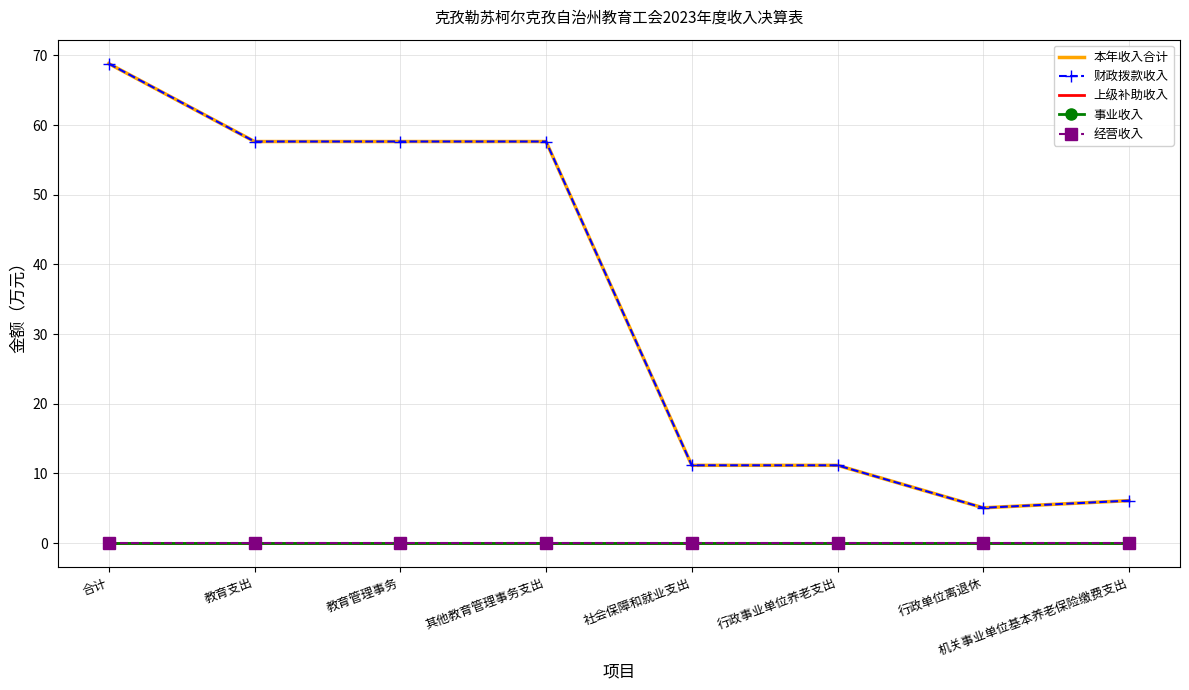

List the labels in order of 本年收入合计 value, smallest first.

行政单位离退休, 机关事业单位基本养老保险缴费支出, 社会保障和就业支出, 行政事业单位养老支出, 教育支出, 教育管理事务, 其他教育管理事务支出, 合计